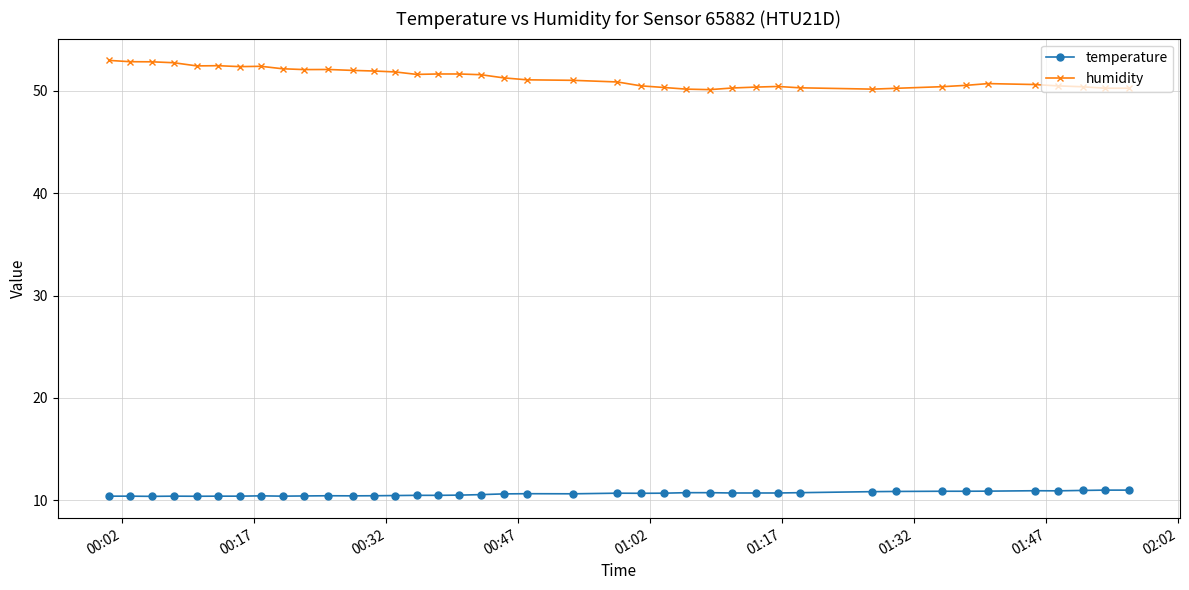

At how many categories does at least one series exceed 31?

40